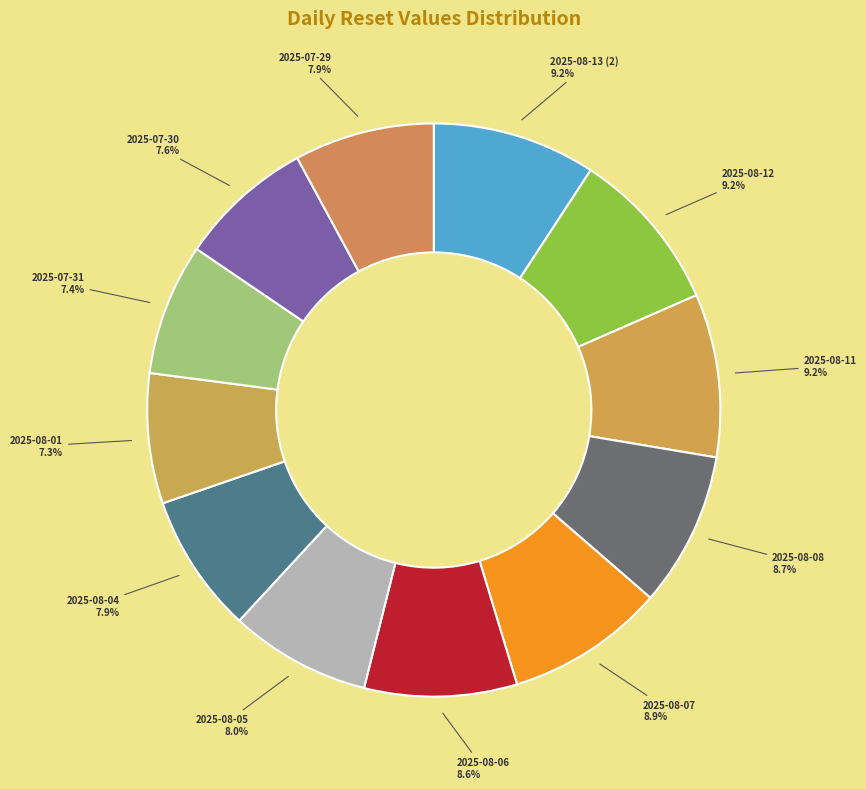

Does 2025-08-13 (2) account for over 50% of the chart?

No